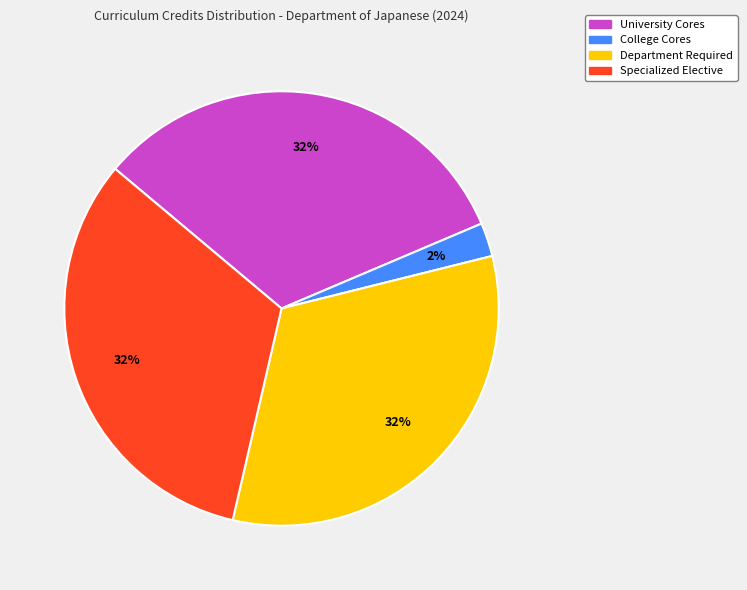

What is the smallest slice in the pie chart?

College Cores